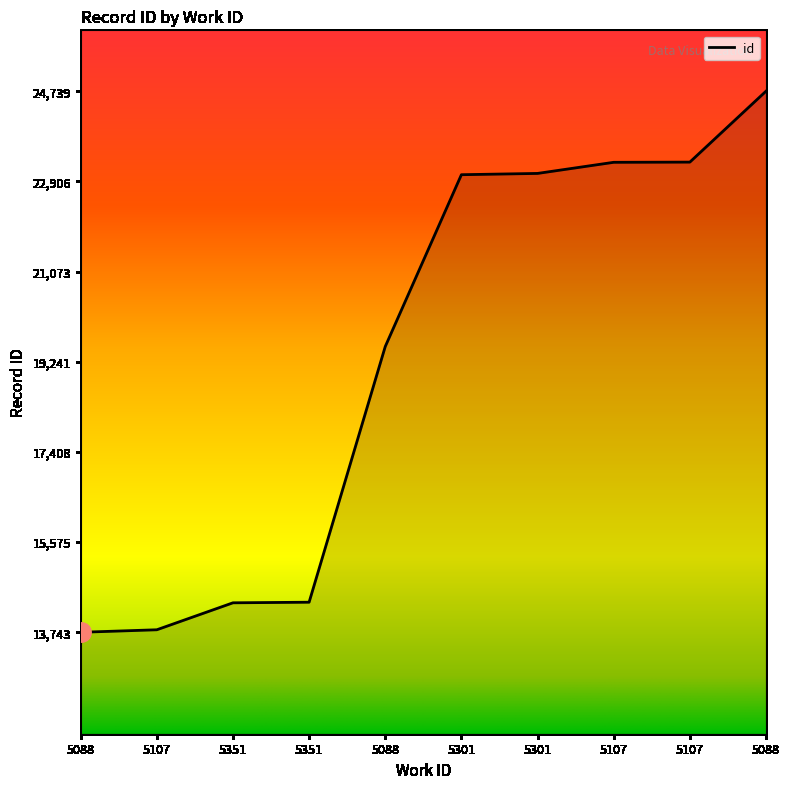

Which category has the lowest value across all series?

5088